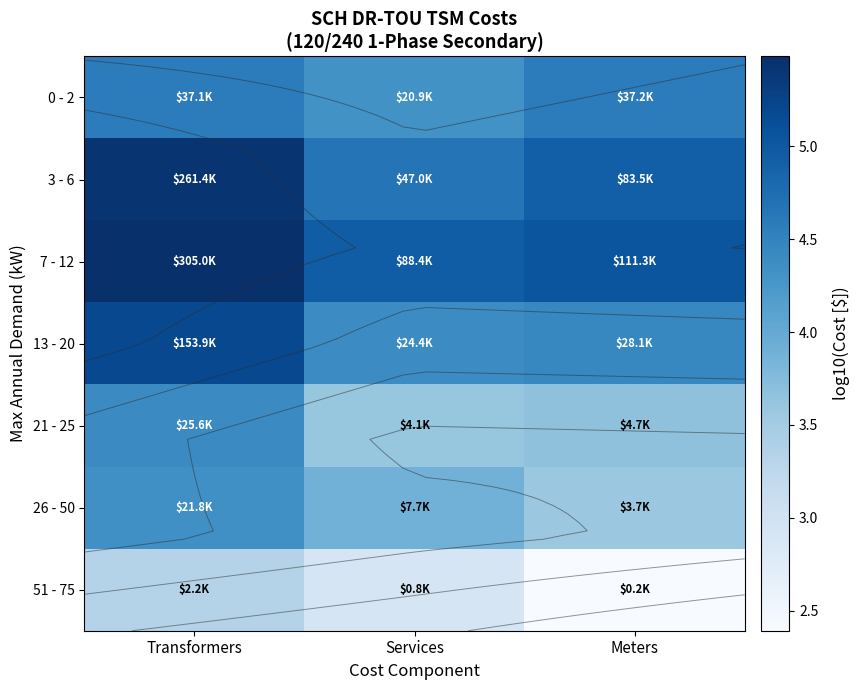

Between Services and Transformers, which is larger?

Transformers